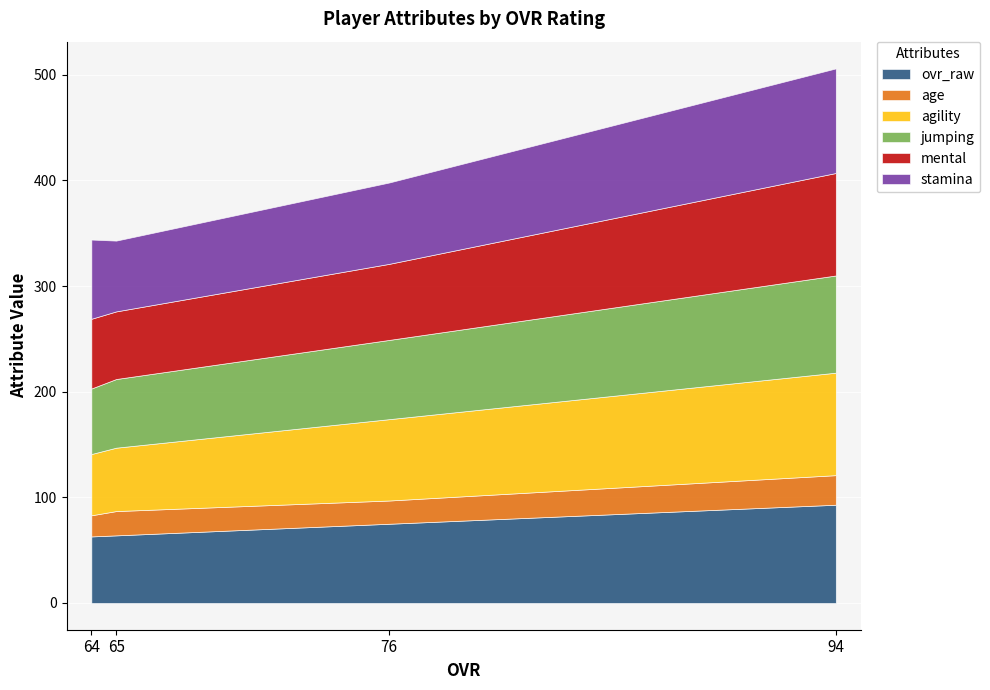

List the series in order of their peak value, lowest first.

age, jumping, ovr_raw, agility, mental, stamina